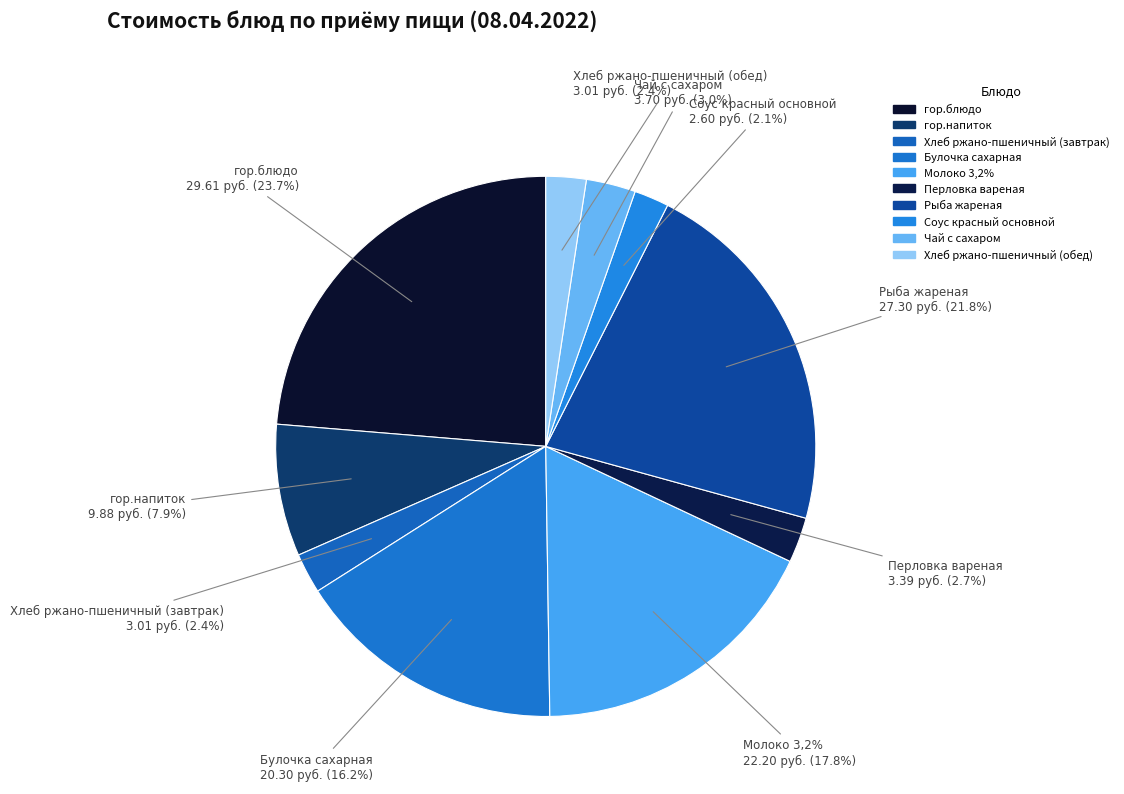

Count the number of slices in the pie.

10